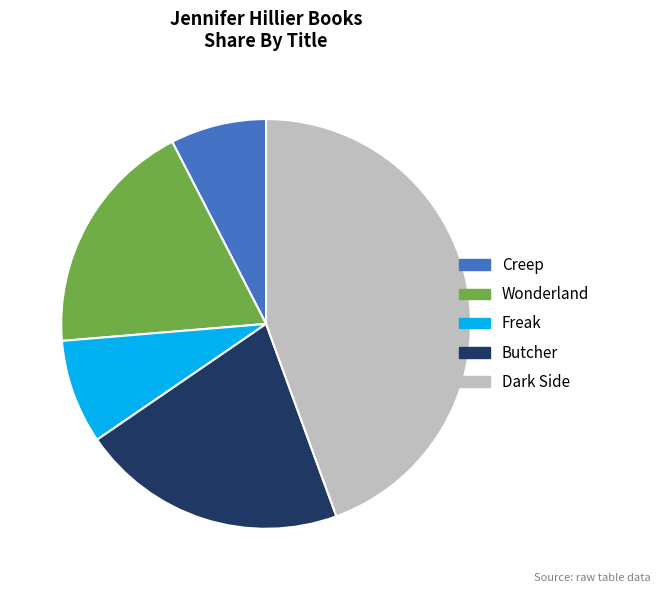

Rank the categories by value from highest to lowest.

Dark Side, Butcher, Wonderland, Freak, Creep